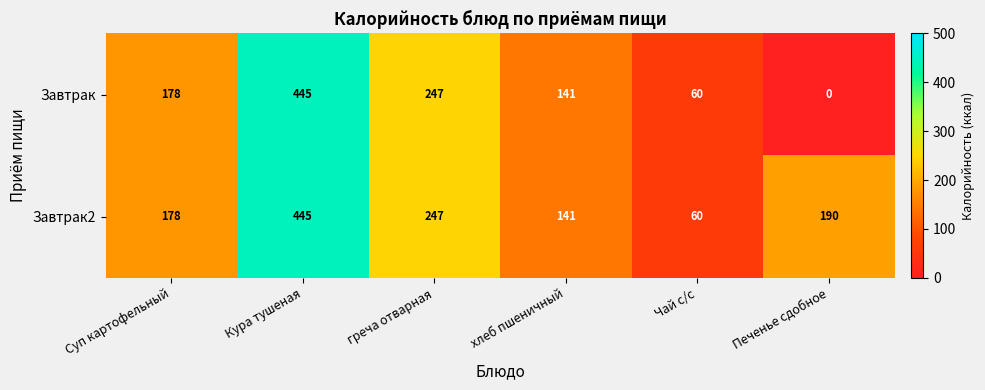

At how many categories does at least one series exceed 75?

5